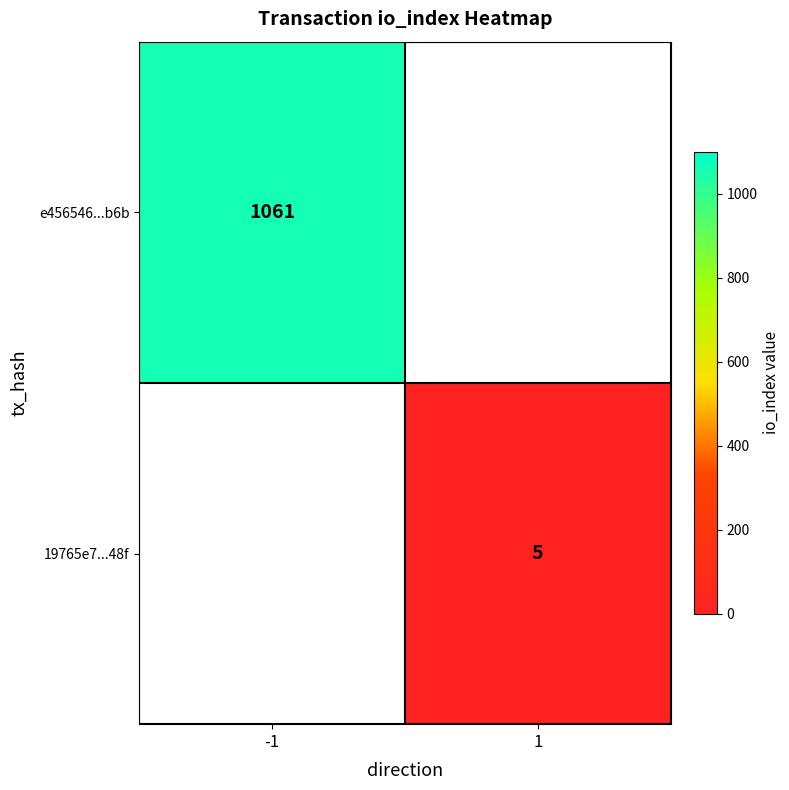

The 19765e7...48f series shows 3 at 1. True or false?

False